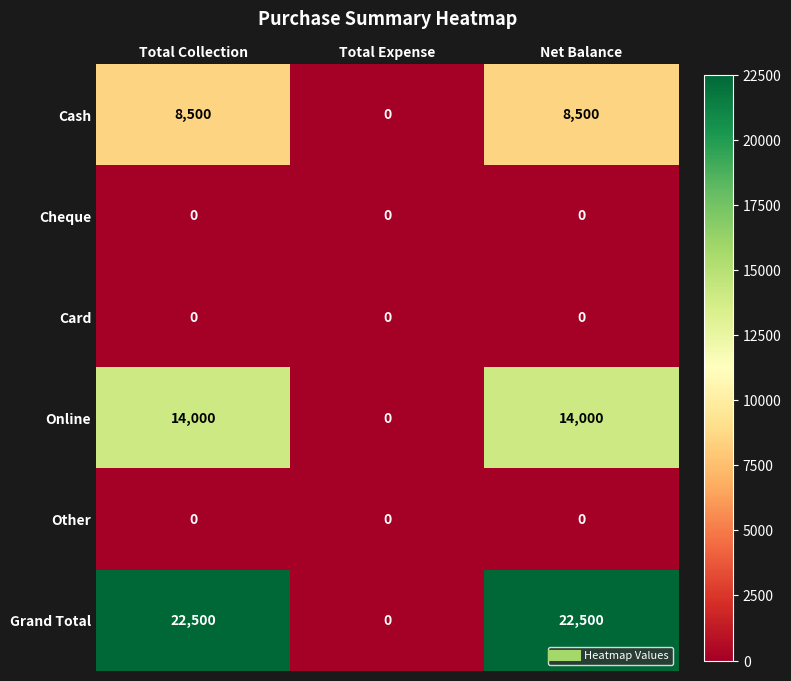

Reading right to left, what are all the values shown in this chart?

Cash: 8500	0	8500
Cheque: 0	0	0
Card: 0	0	0
Online: 14000	0	14000
Other: 0	0	0
Grand Total: 22500	0	22500